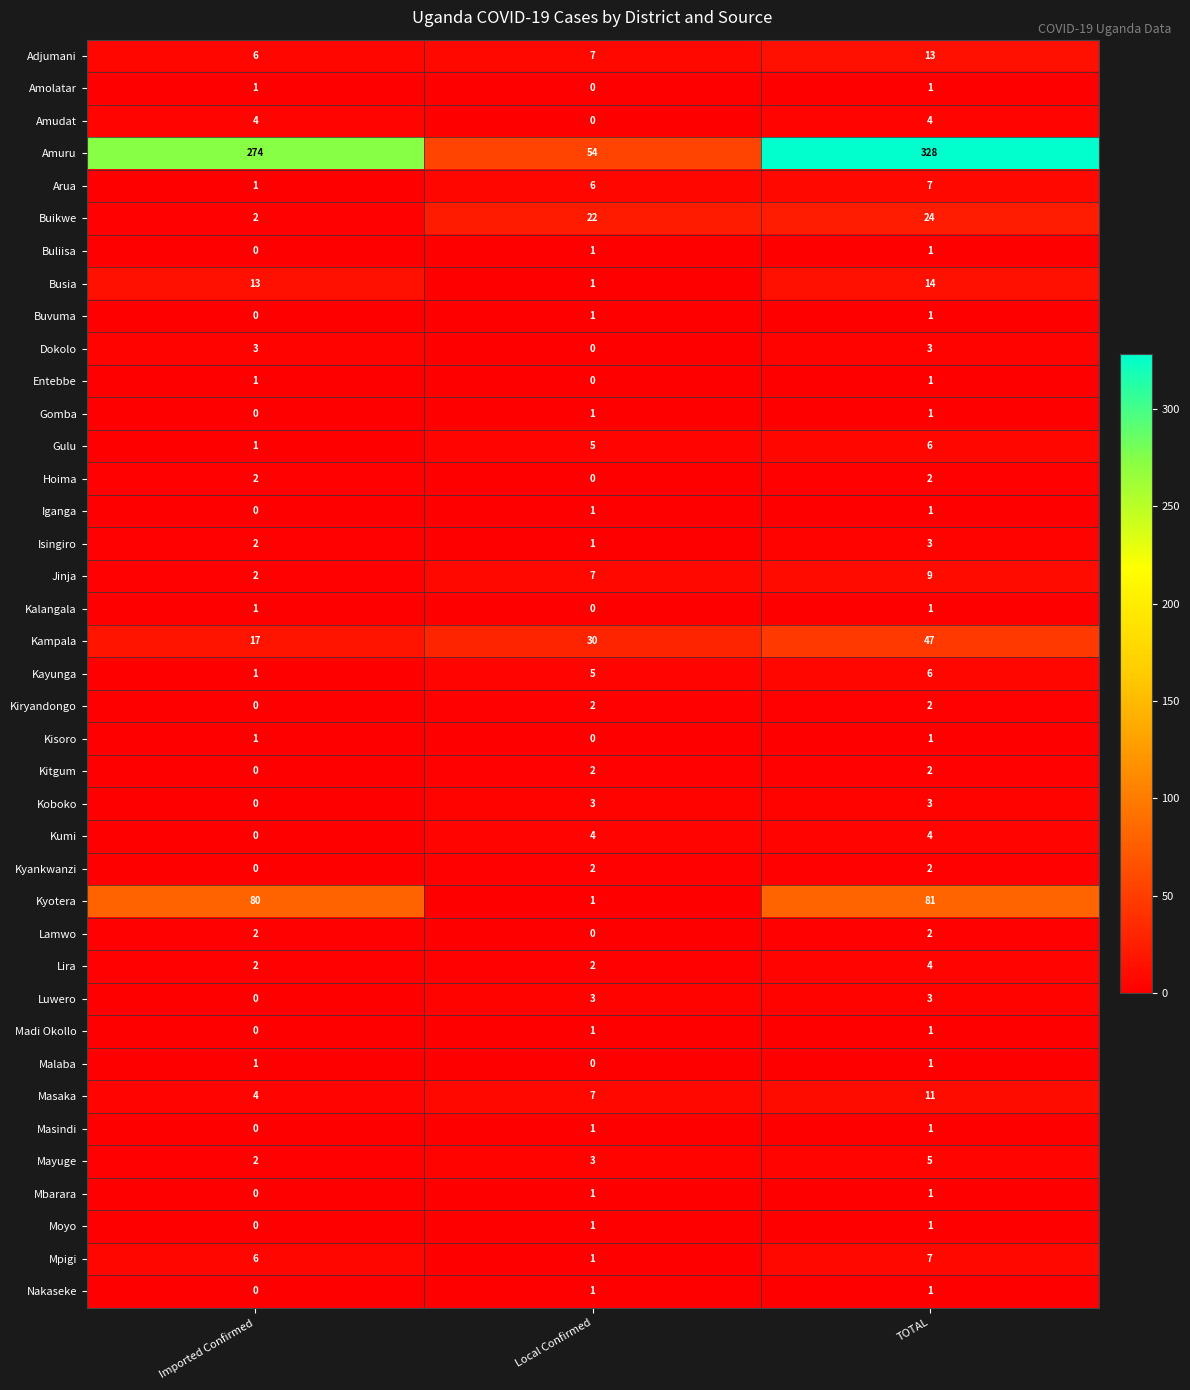

What is the greatest value displayed?

328